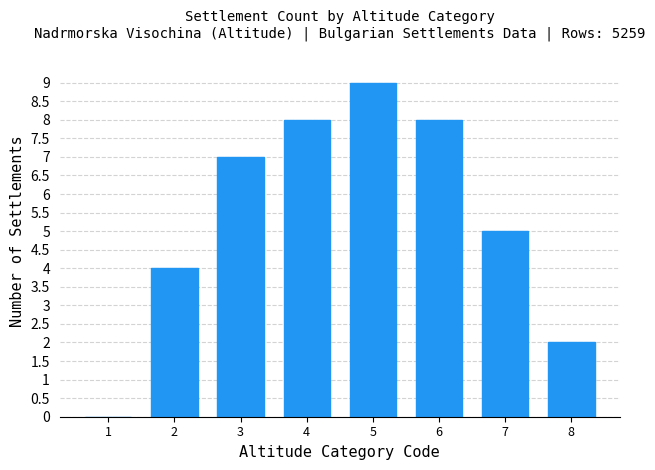

Reading right to left, extract all data points from this chart.

8=2	7=5	6=8	5=9	4=8	3=7	2=4	1=0